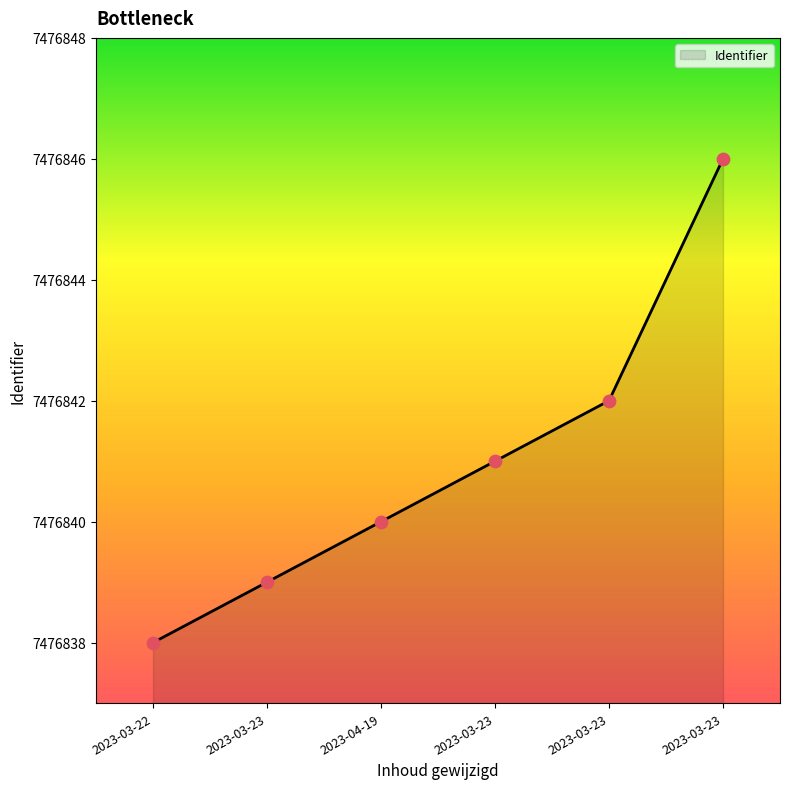

Does the chart have visible grid lines?

No